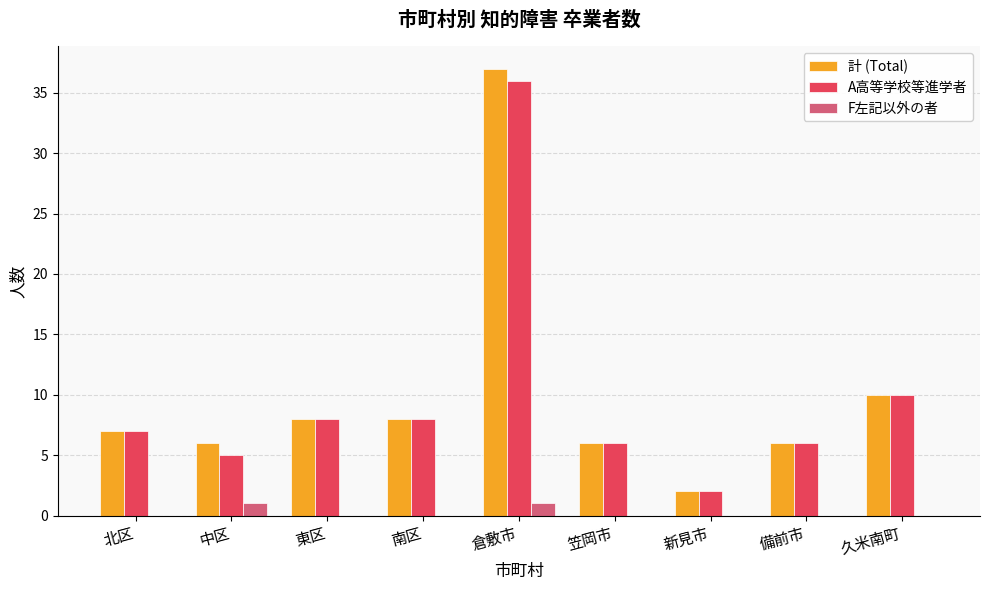

How many data points does each series have?

9